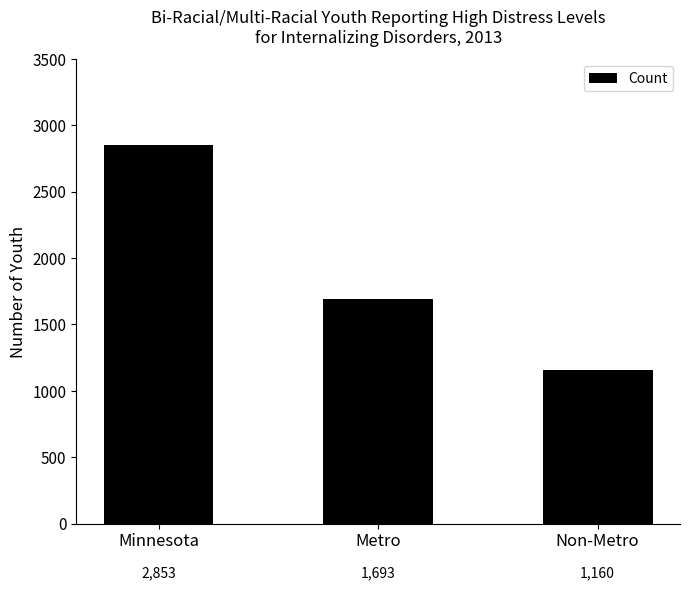

Approximately how many times larger is the value at Metro compared to Minnesota?

0.6